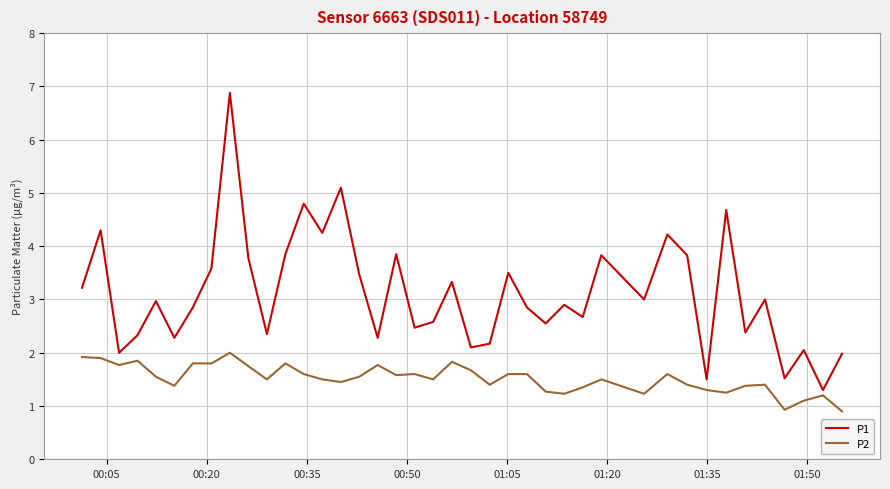

True or false: P2 and P1 cross at least once.

False